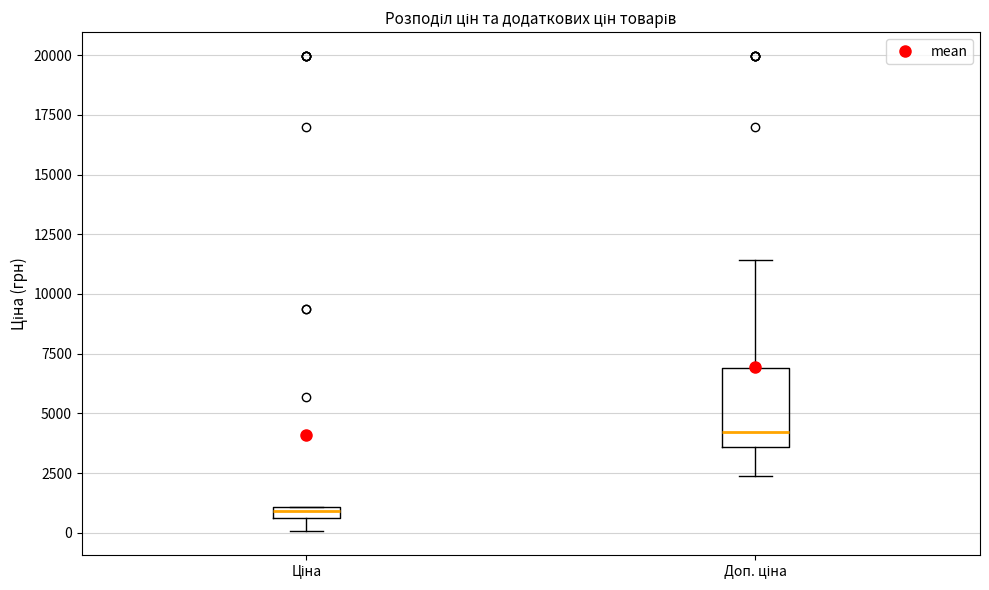

Which box has the highest median line?

Доп. ціна